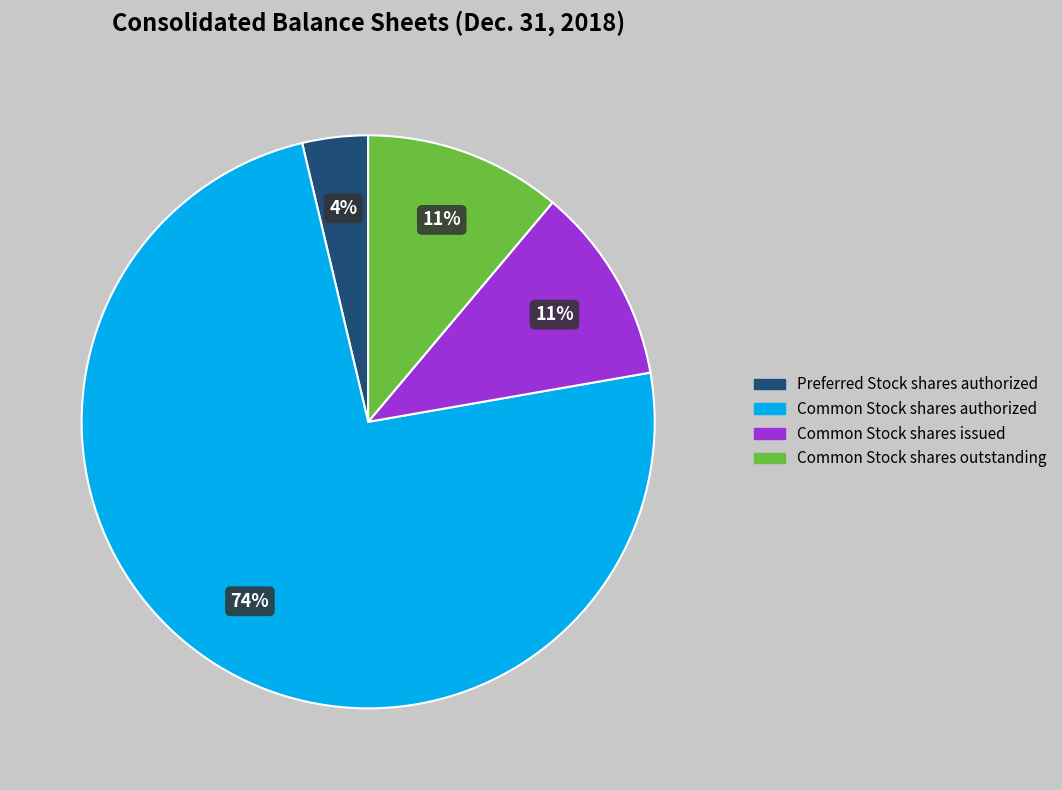

Is there any slice that represents more than half of the pie?

Yes